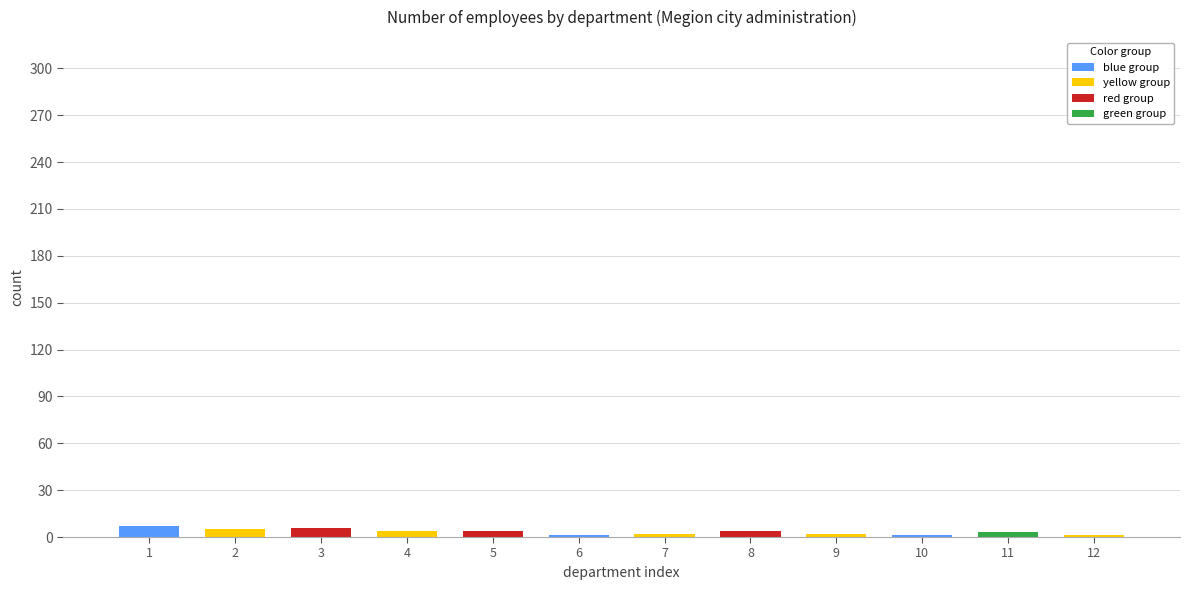

What position from the left is Аппарат управления администрации города?

1